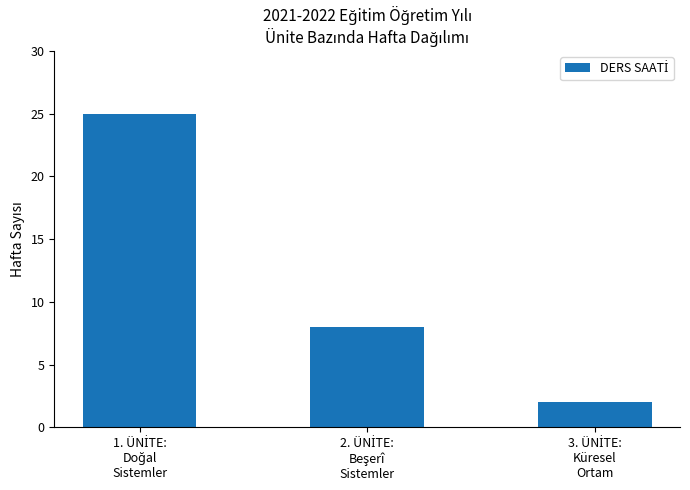

Reading left to right, extract all data points from this chart.

25	8	2